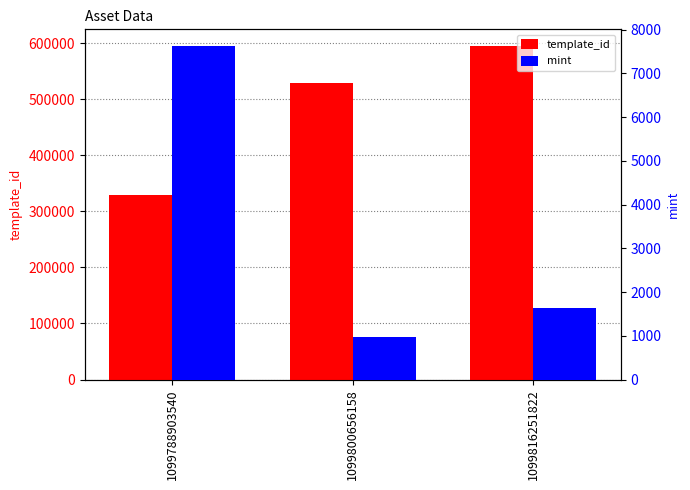

The template_id series shows 208199 at 1099816251822. True or false?

False